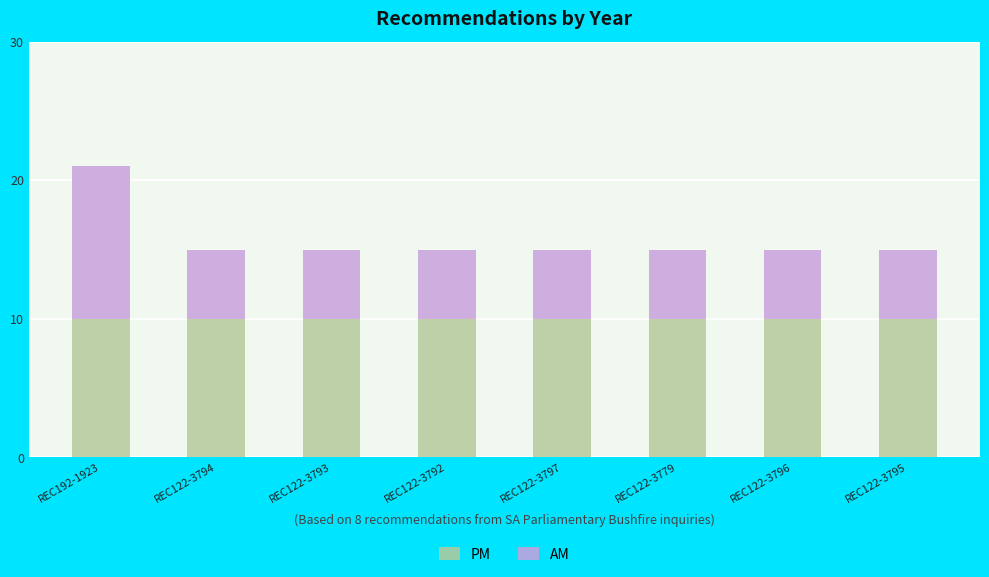

What is the sum of the PM values at REC122-3795 and REC122-3792?

20